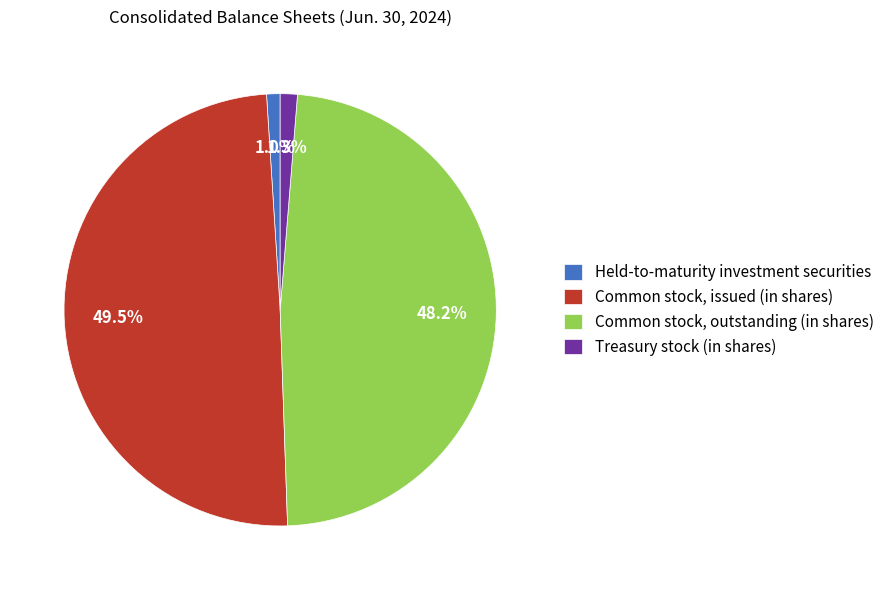

How many slices are in this pie chart?

4